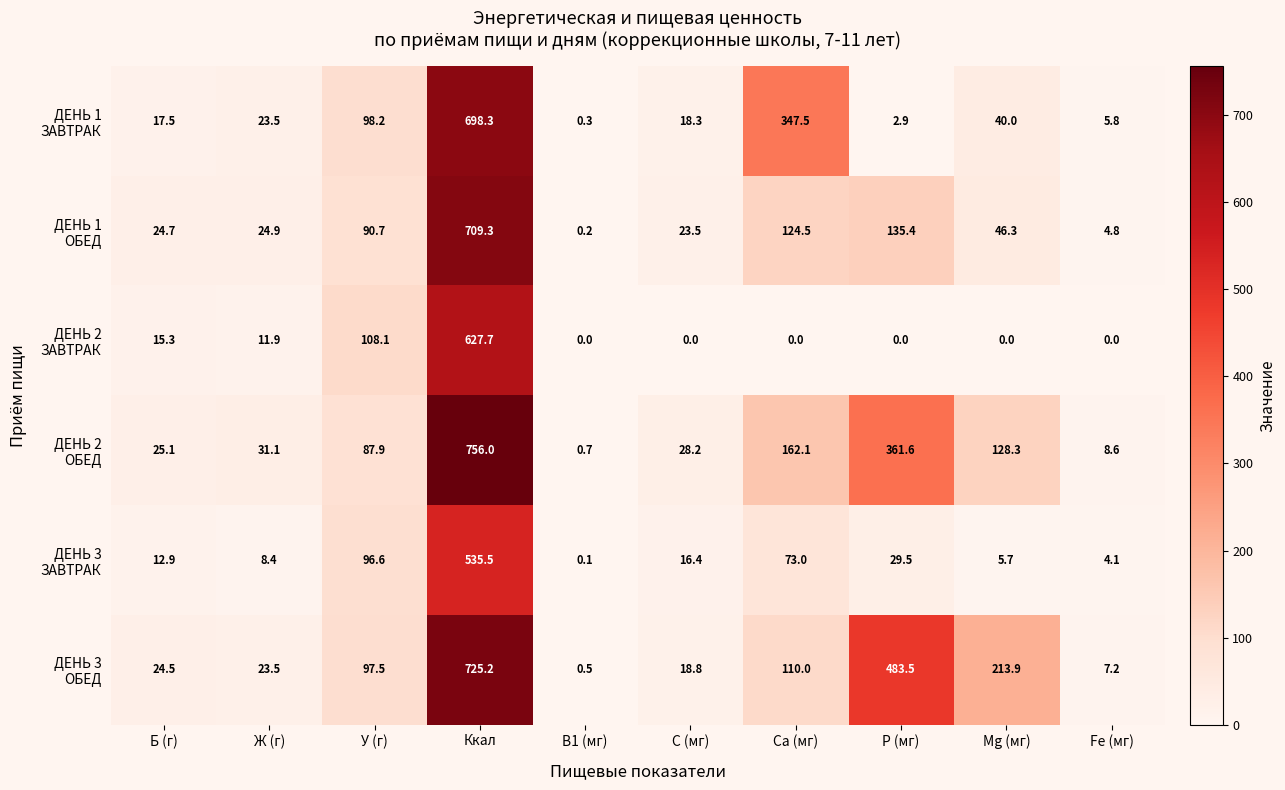

At how many categories does at least one series exceed 18?

8